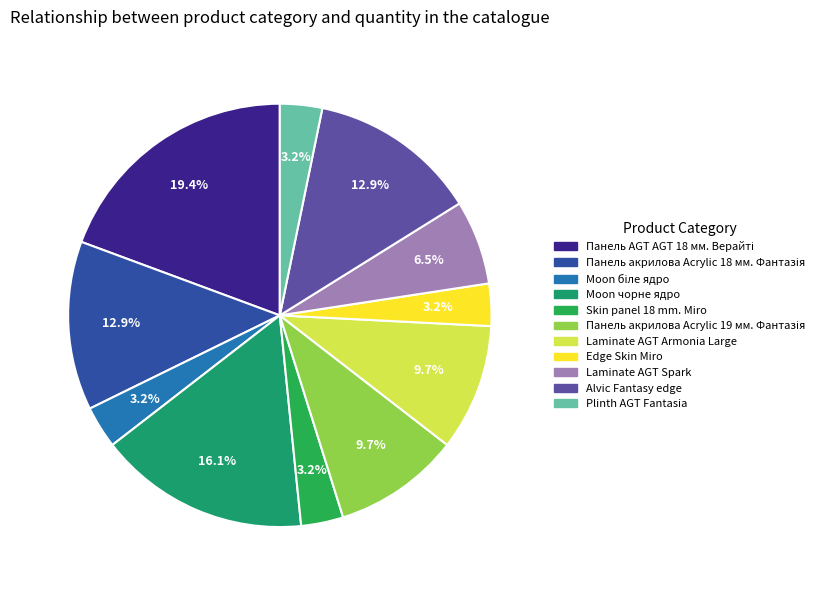

Is there a majority slice in this chart?

No